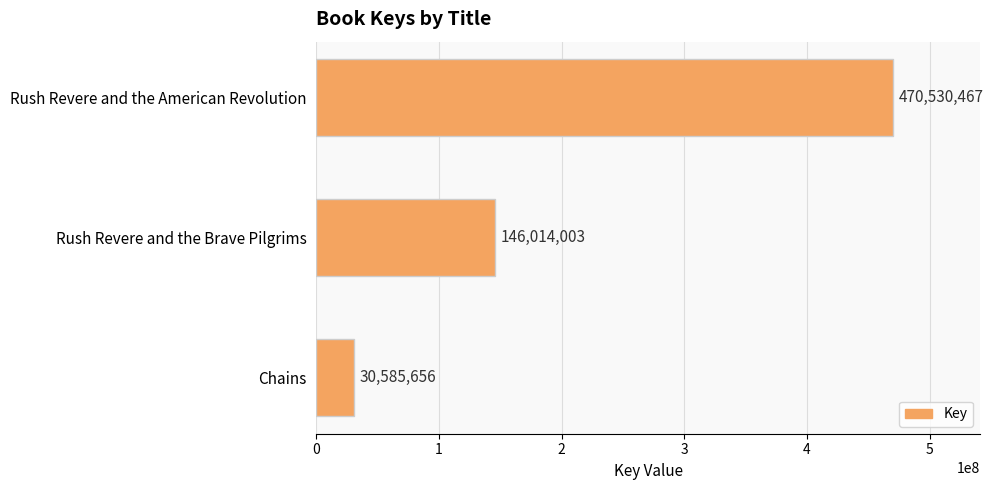

What is the smallest value displayed?

30585656